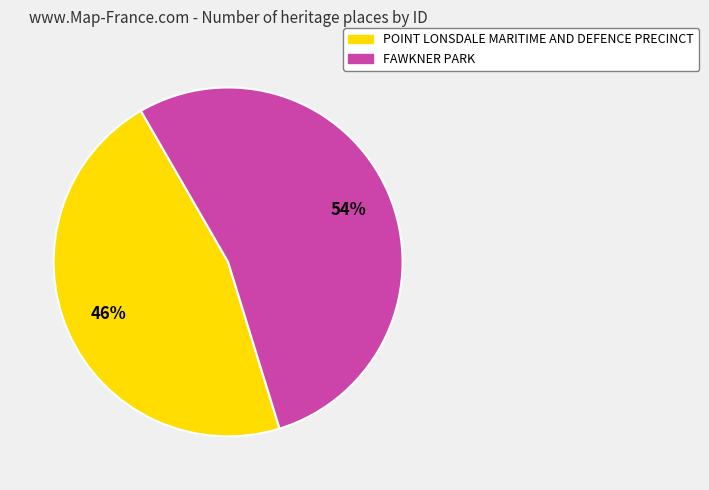

To the nearest percent, what is the combined percentage of FAWKNER PARK and POINT LONSDALE MARITIME AND DEFENCE PRECINCT?

100%